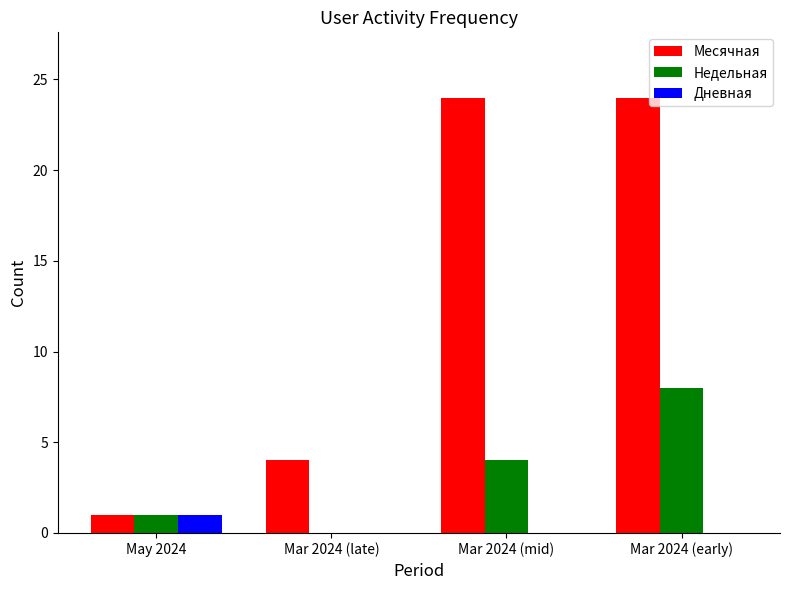

How many data points does each series have?

4